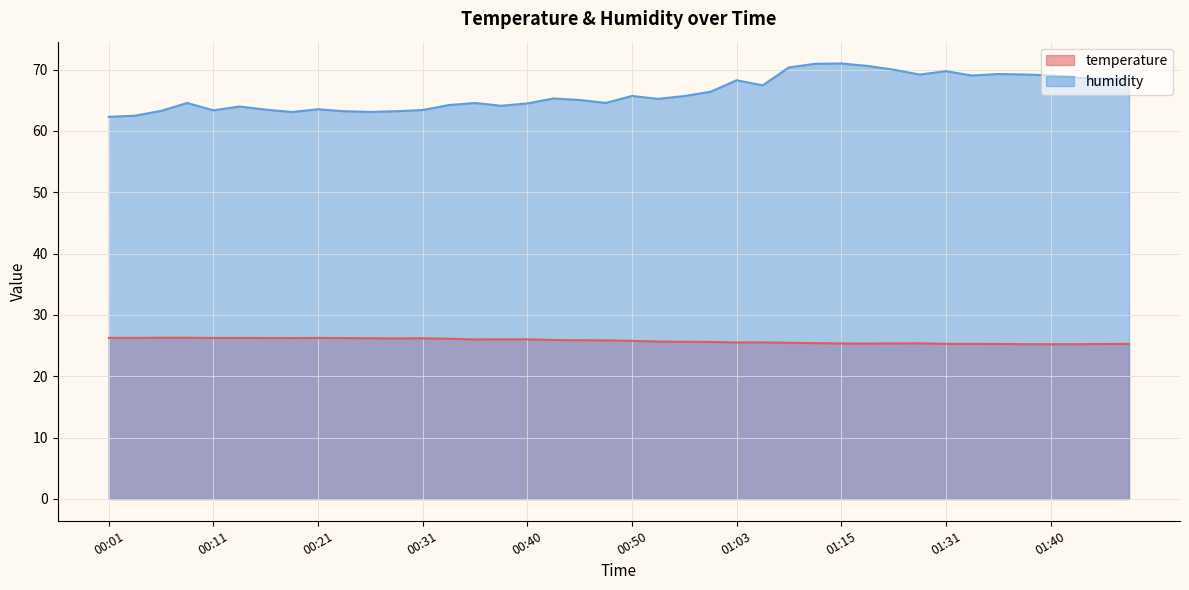

What is the approximate value of humidity at 00:28?

63.2